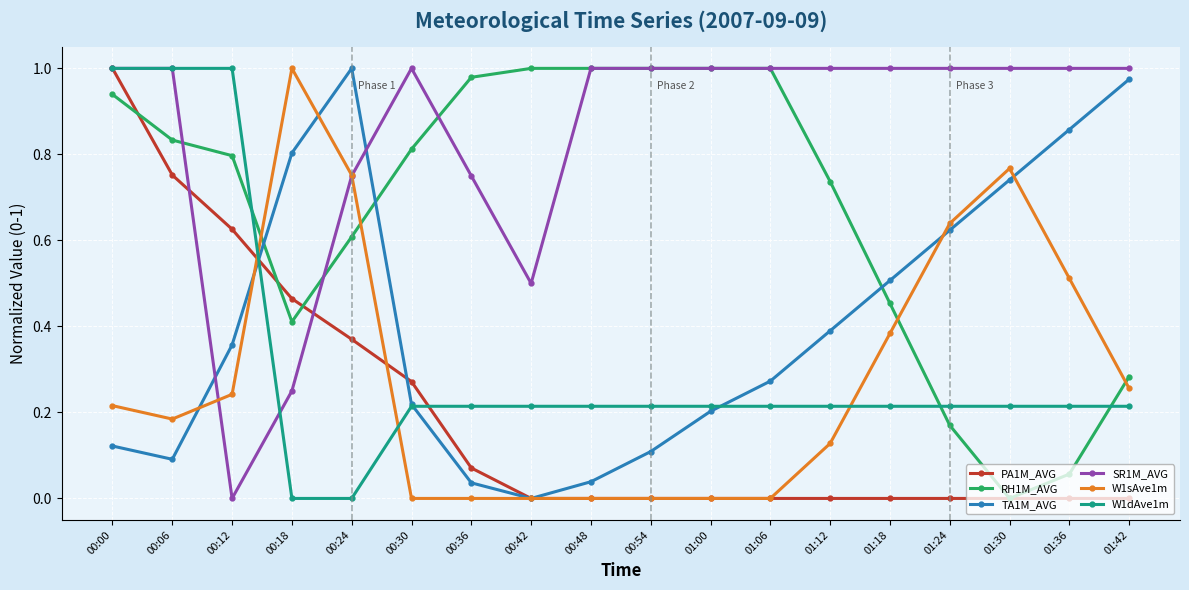

In W1sAve1m, how many points are higher than both neighbors (excluding endpoints)?

2